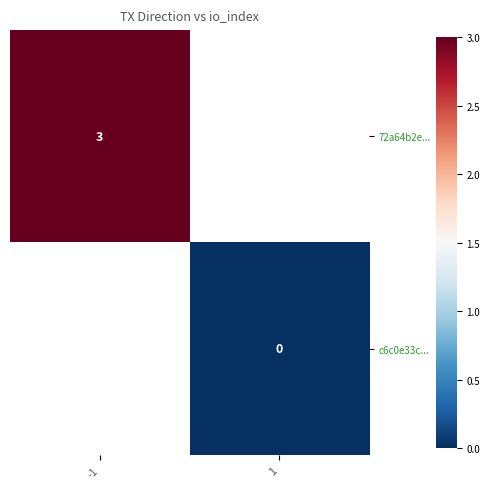

The 72a64b2e... series shows 1 at -1. True or false?

False